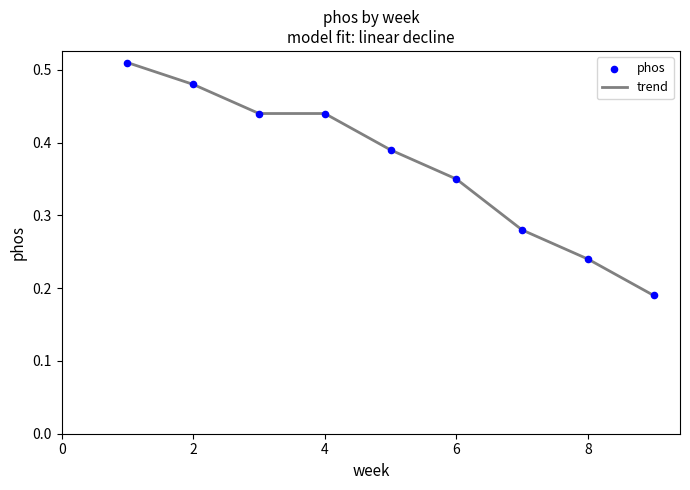

How many lines are shown in the chart?

1